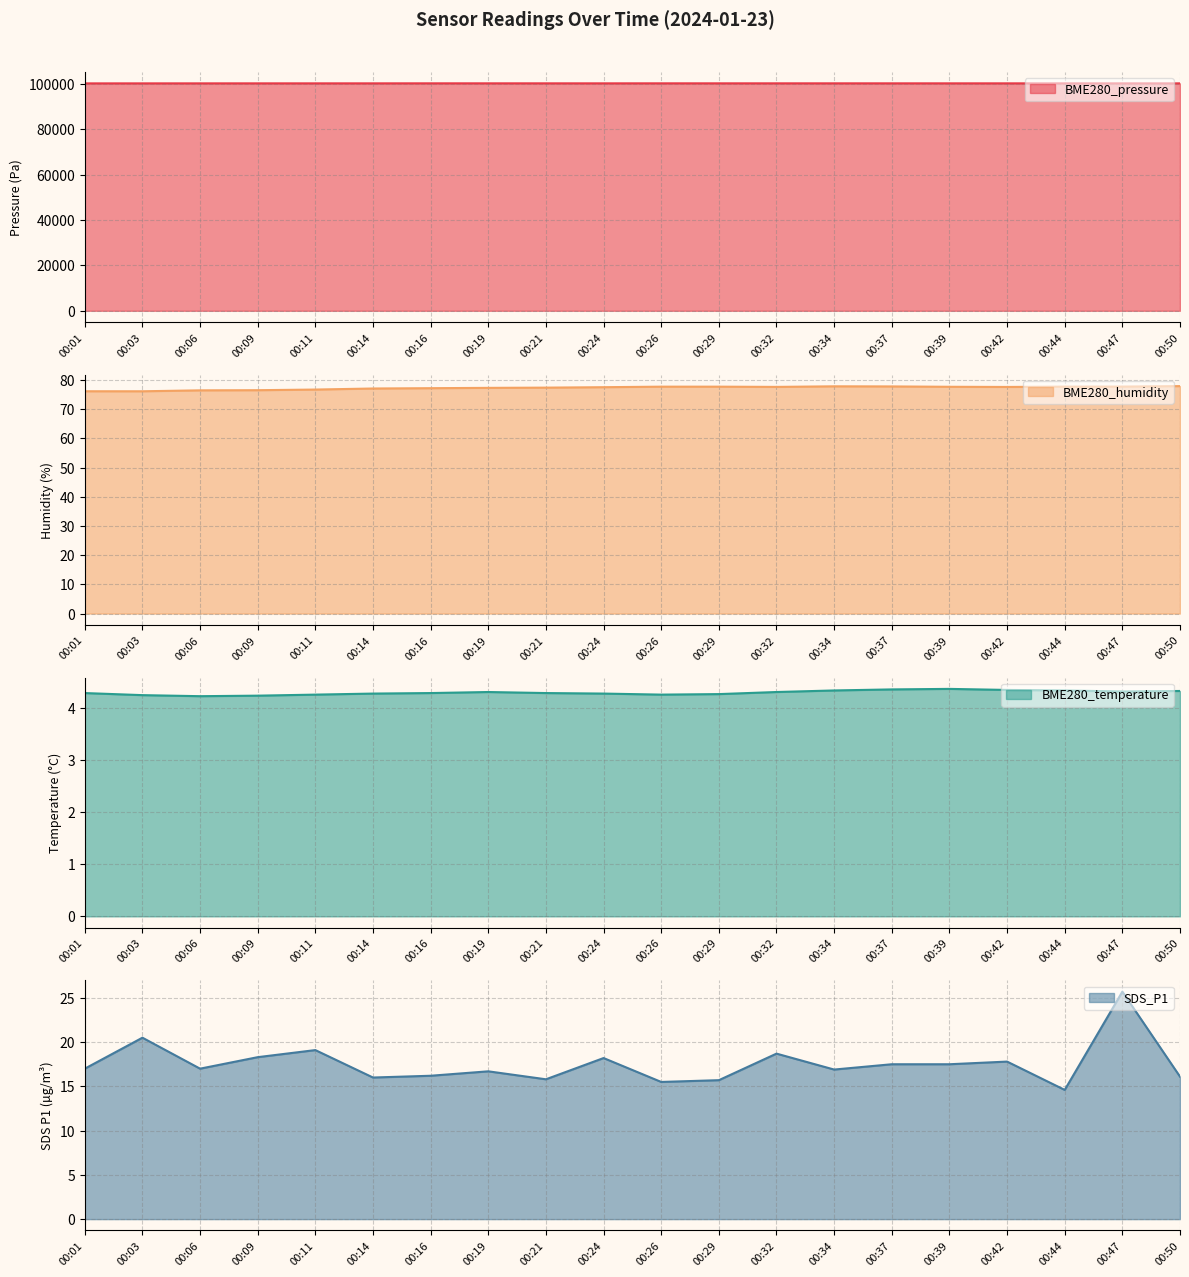

How many data points does each series have?

20